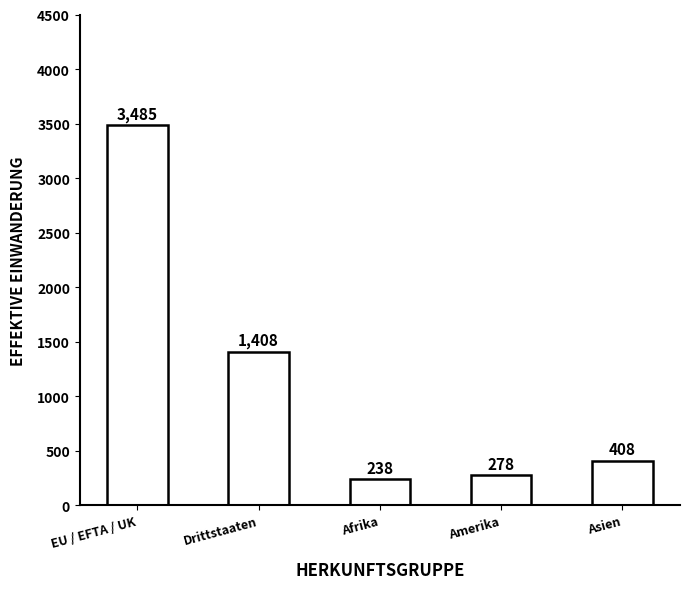

What is the difference between the second highest and second lowest values?

1130